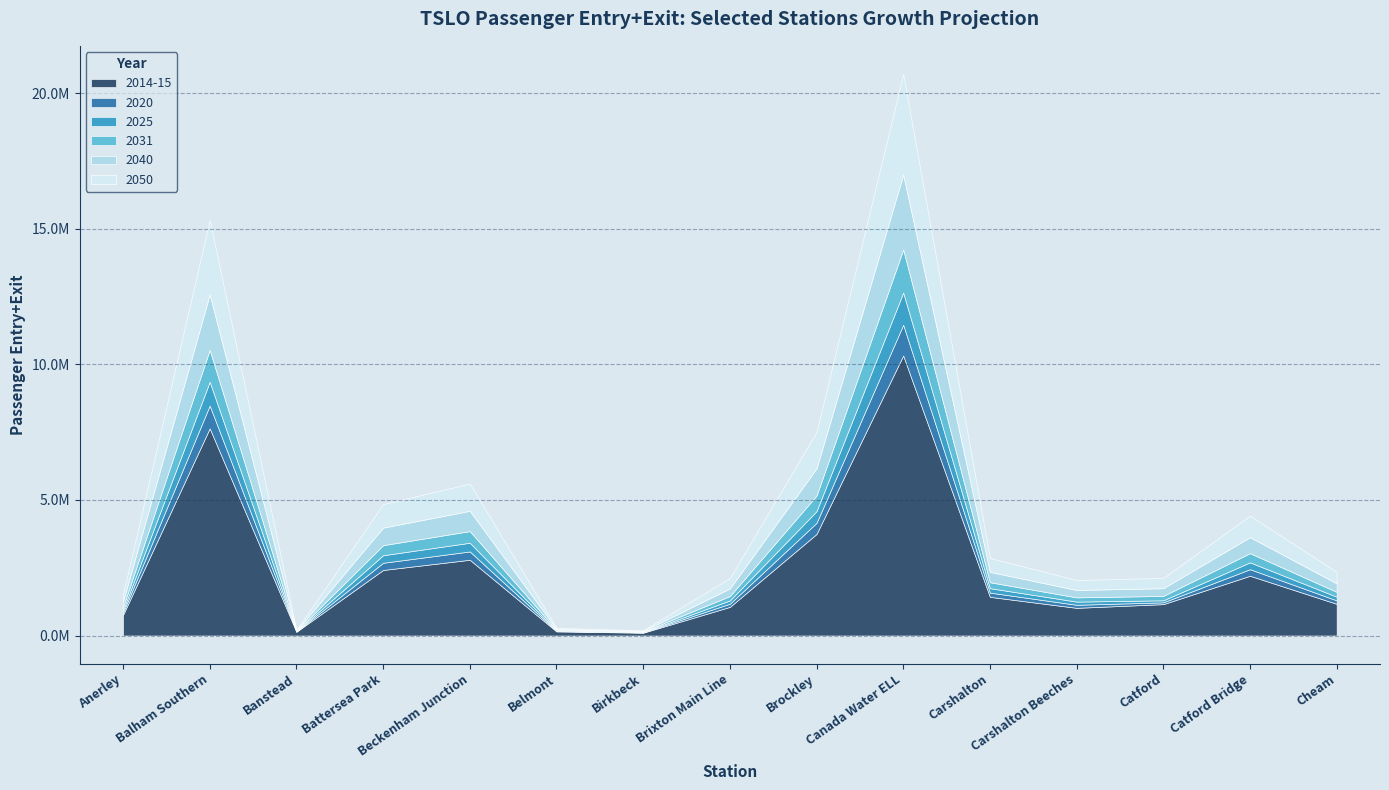

At which label does 2025 reach its minimum?

Birkbeck